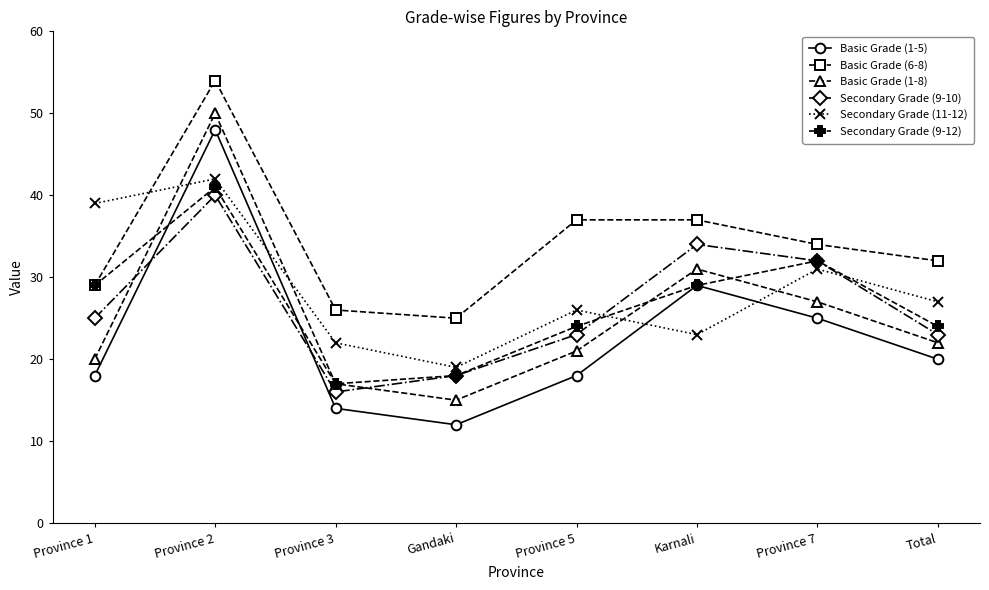

What is the difference between the highest and lowest values at Province 3?

12